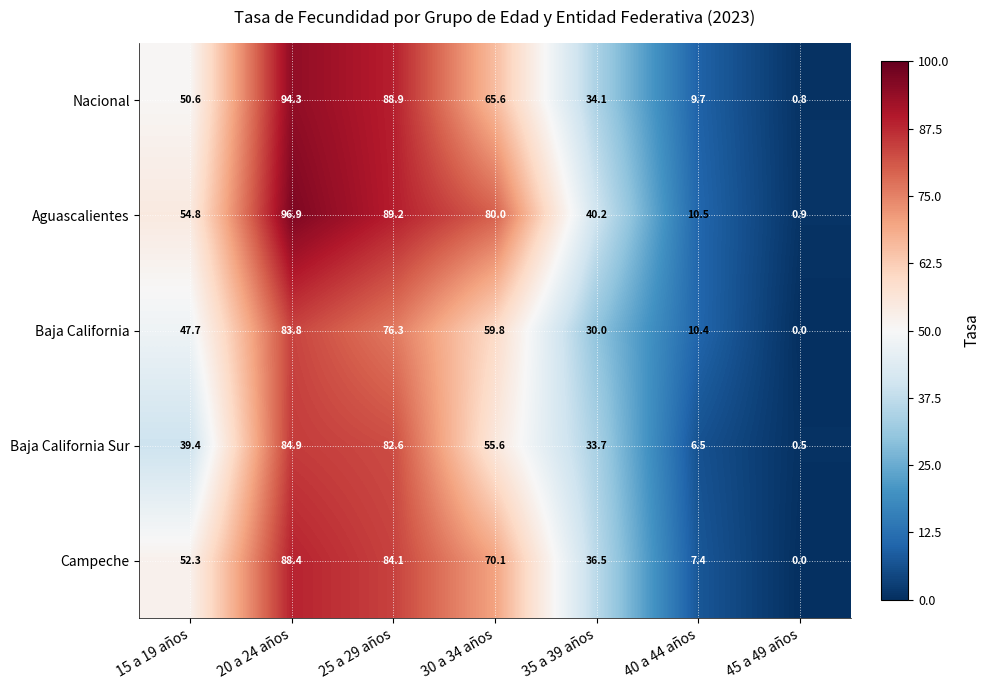

What is the total value across all series at 30 a 34 años?

331.1